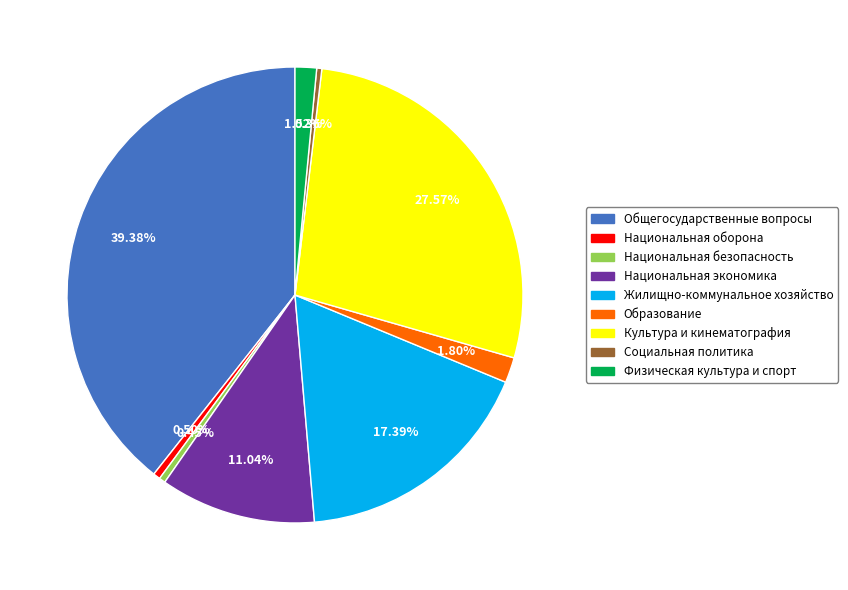

What percentage is the Культура и кинематография slice, to the nearest percent?

28%